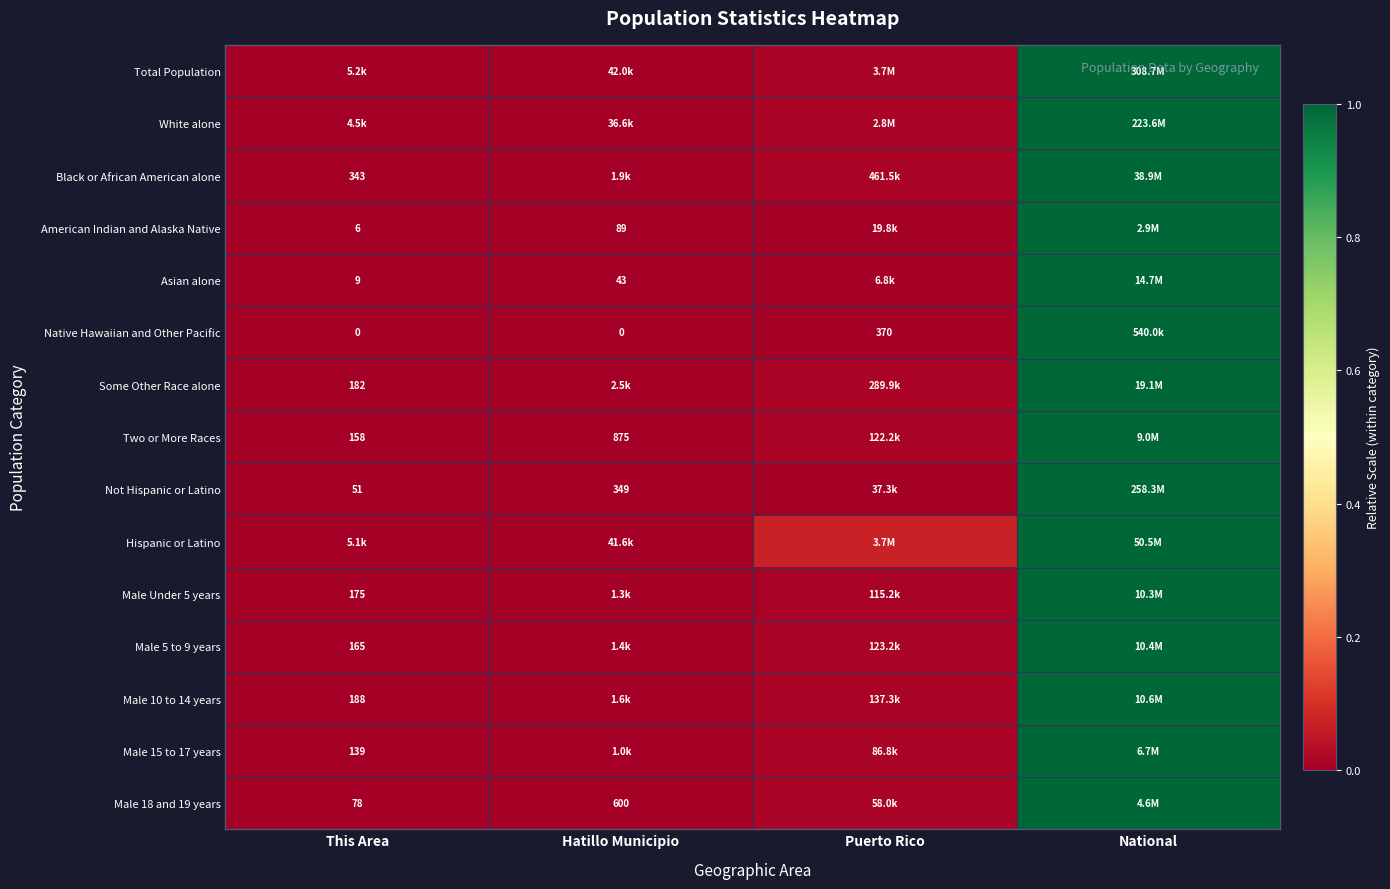

Is the value of Male 15 to 17 years at This Area greater than the value of Male 10 to 14 years at This Area?

No